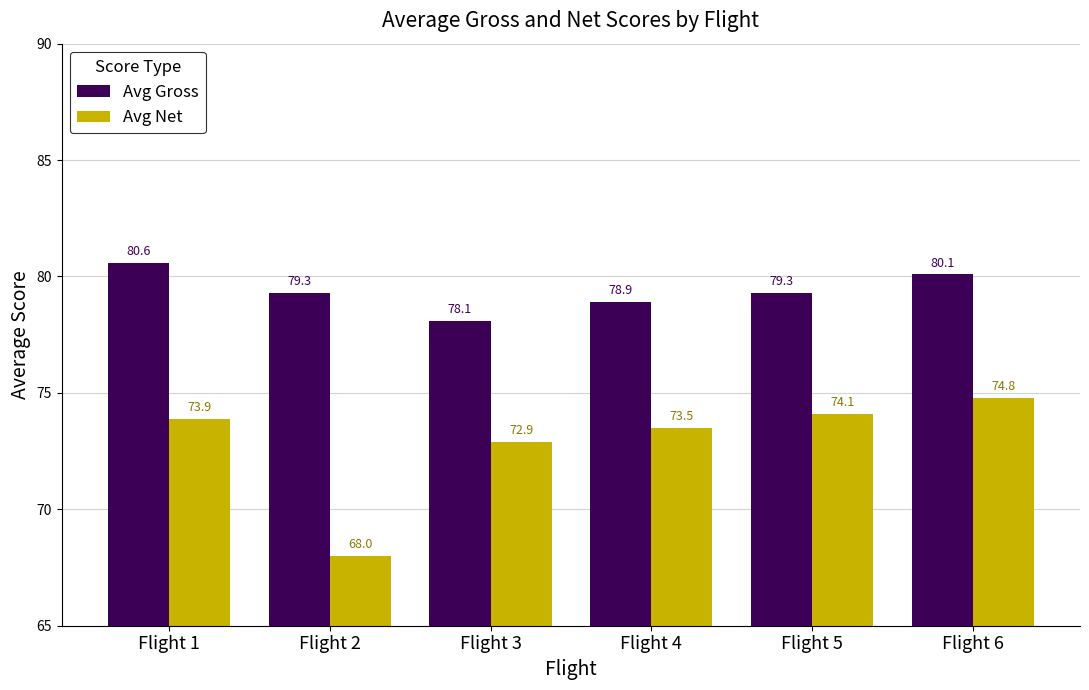

Reading left to right, what are all the values shown in this chart?

Avg Gross: Flight 1=80.6	Flight 2=79.3	Flight 3=78.1	Flight 4=78.9	Flight 5=79.3	Flight 6=80.1
Avg Net: Flight 1=73.9	Flight 2=68.0	Flight 3=72.9	Flight 4=73.5	Flight 5=74.1	Flight 6=74.8